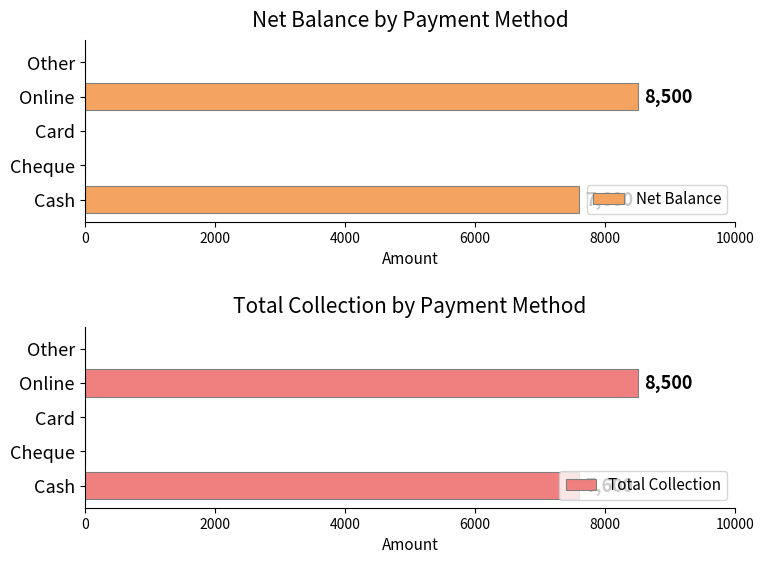

Reading right to left, transcribe all the data shown in this chart.

Net Balance: 0	8500	0	0	7600
Total Collection: 0	8500	0	0	7600